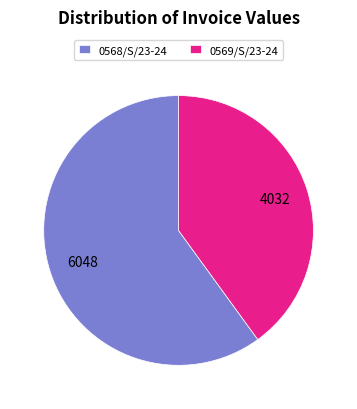

Which has a higher value, 0569/S/23-24 or 0568/S/23-24?

0568/S/23-24